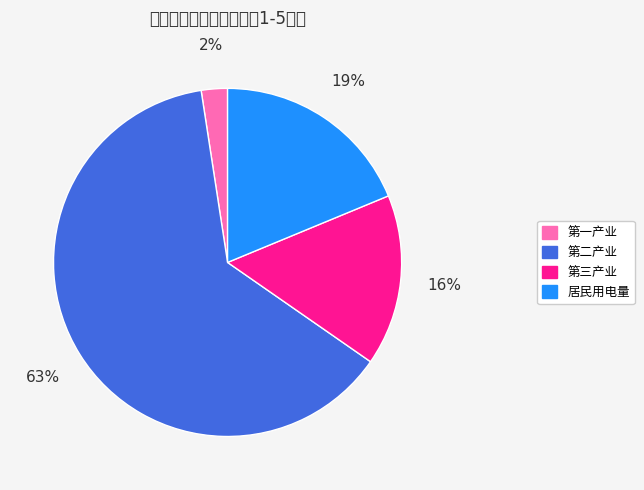

True or false: 第三产业 accounts for 10% of the total.

False